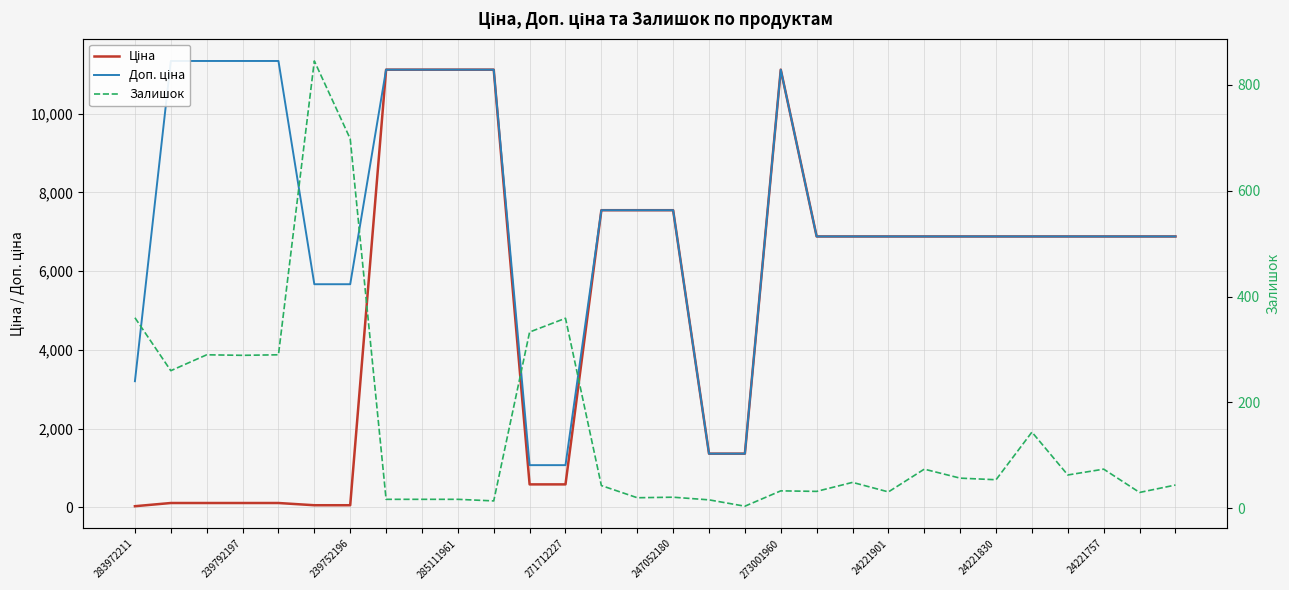

The value of Ціна at 13 is 11034.4. True or false?

False